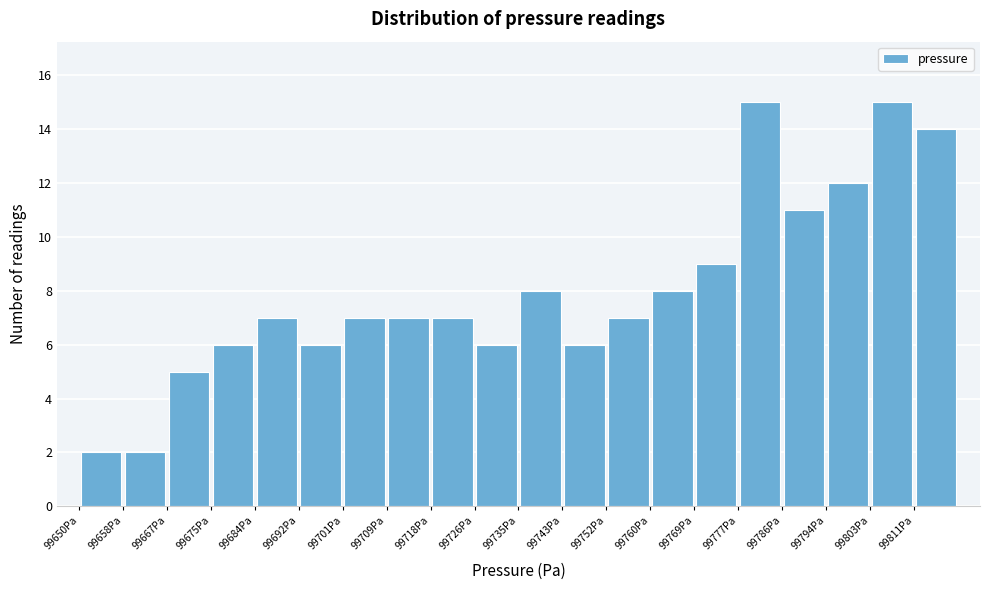

Reading left to right, transcribe this chart: for each bar, give the range it covers on the x-axis and its height. Neither the bar edges nor the heights are printed on the chart, so give them approximately, as read against the axes.

99650.0 to 99658.5: 2
99658.5 to 99667.0: 2
99667.0 to 99675.5: 5
99675.5 to 99684.0: 6
99684.0 to 99692.5: 7
99692.5 to 99701.0: 6
99701.0 to 99709.5: 7
99709.5 to 99718.0: 7
99718.0 to 99726.5: 7
99726.5 to 99735.0: 6
99735.0 to 99743.5: 8
99743.5 to 99752.0: 6
99752.0 to 99760.5: 7
99760.5 to 99769.0: 8
99769.0 to 99777.5: 9
99777.5 to 99786.0: 15
99786.0 to 99794.5: 11
99794.5 to 99803.0: 12
99803.0 to 99811.5: 15
99811.5 to 99820.0: 14